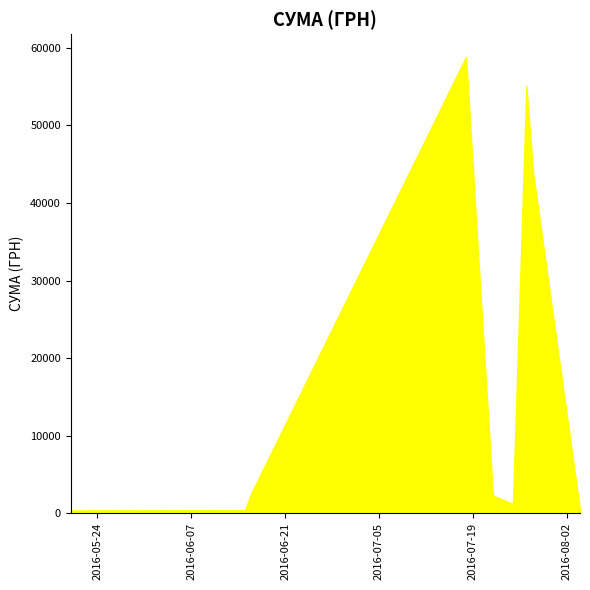

How many data points are less than 1179?

20